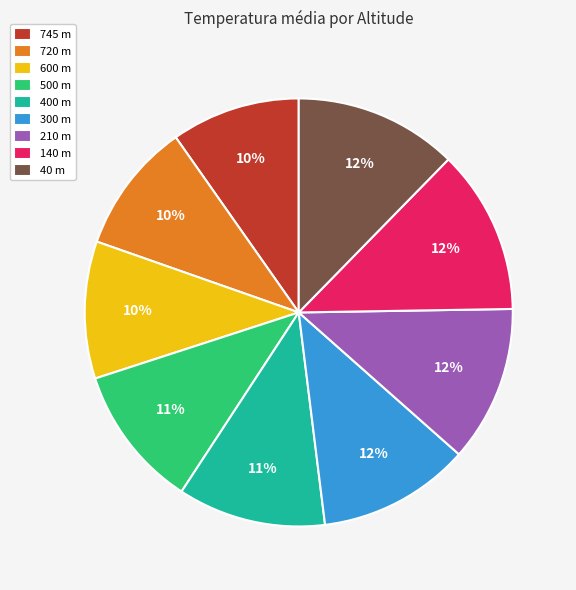

What is the ratio of the value at 745 m to the value at 300 m?

0.8